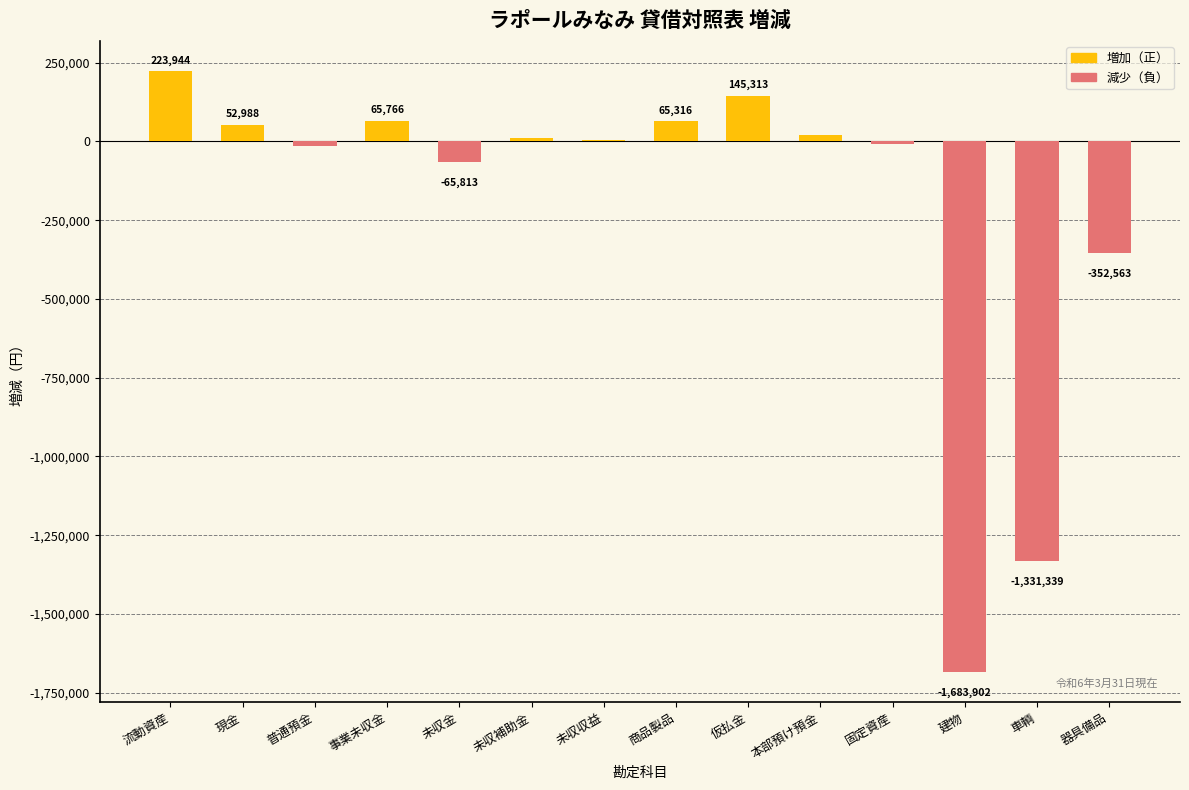

Which label corresponds to the largest value in the chart?

流動資産